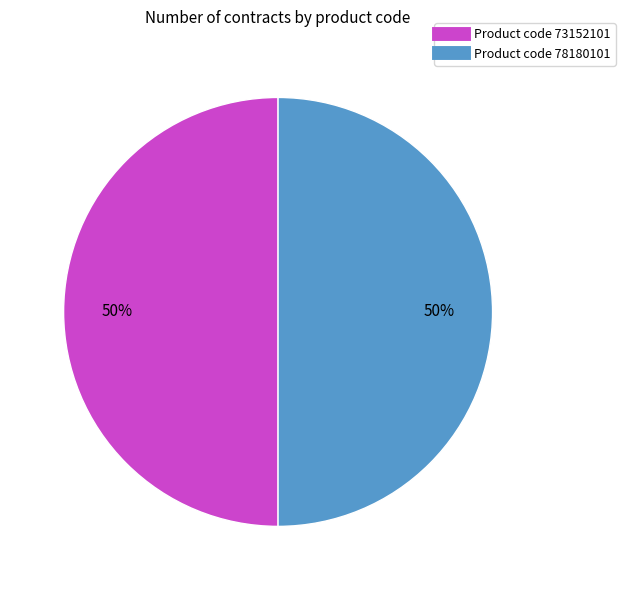

To the nearest percent, what is the average slice percentage?

50%